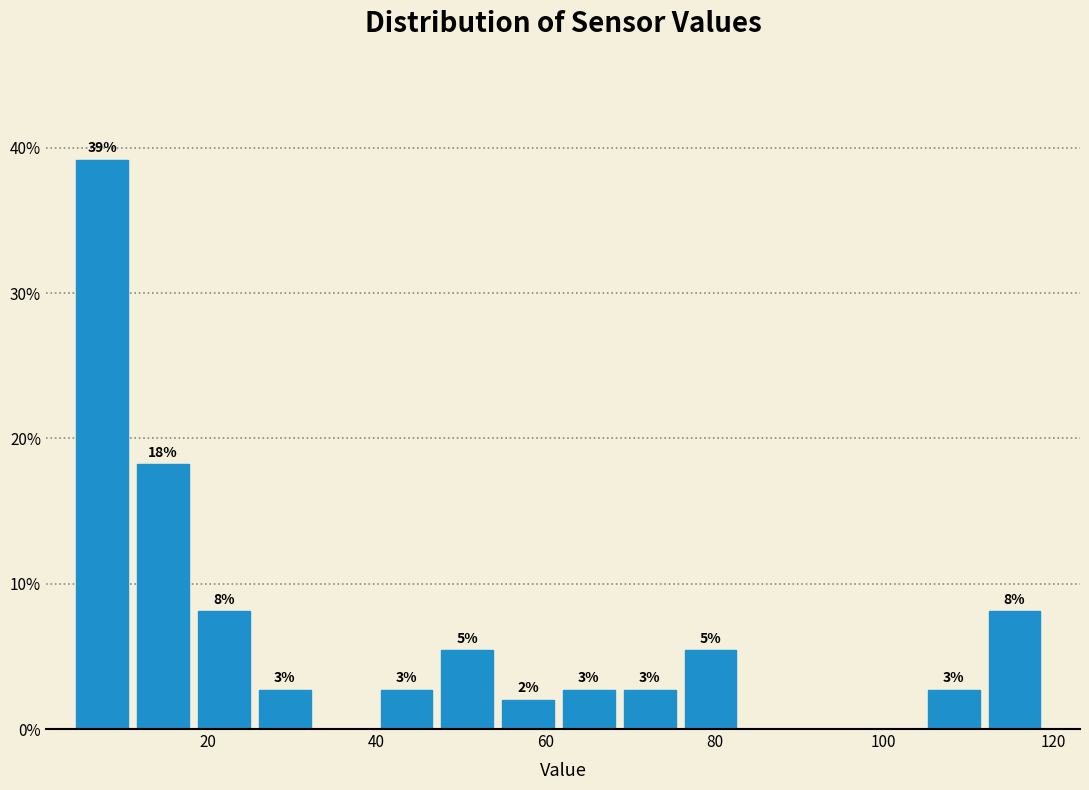

Read against the x-axis, roughly where is the centre of the tallest bar?

8